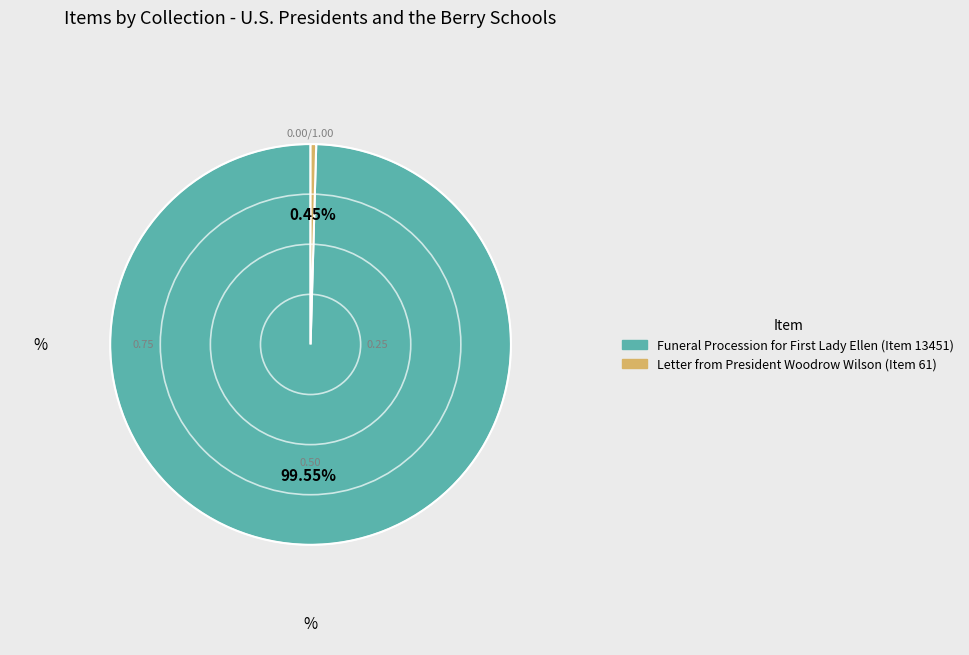

To the nearest percent, what is the difference between the largest and smallest slice percentages?

99%